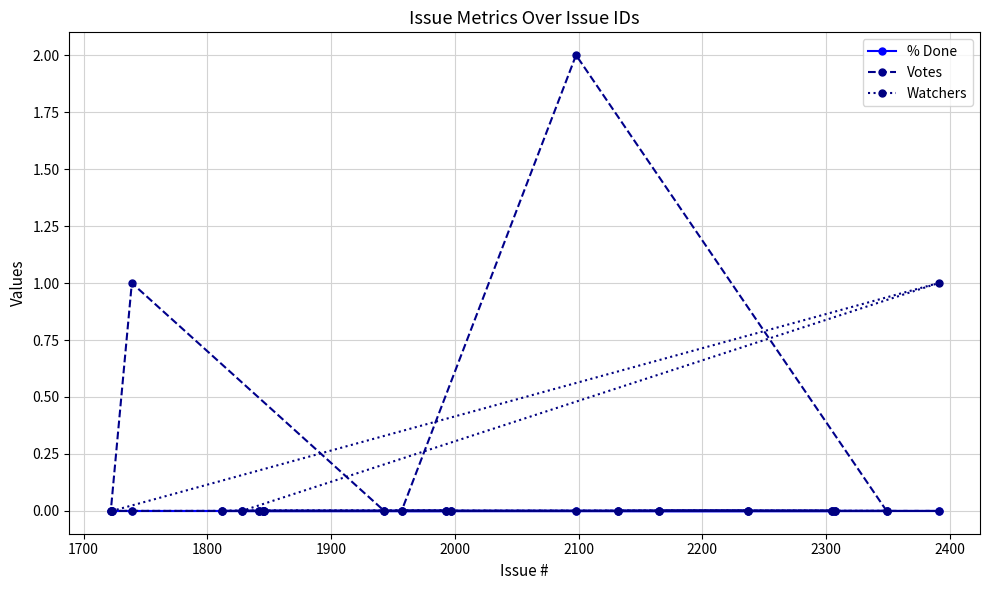

How many Watchers values are between 0 and 1?

20